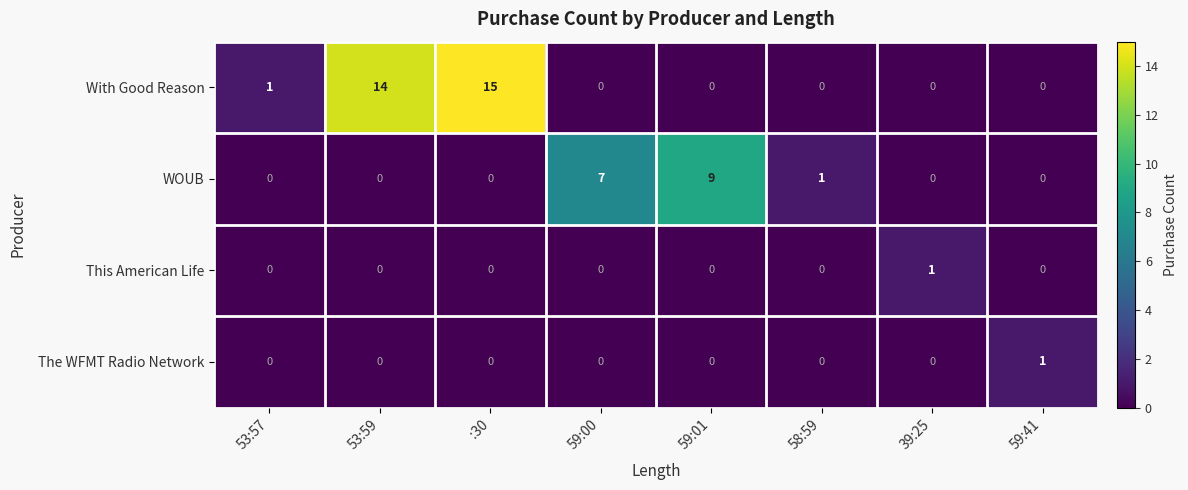

At which category is the sum across all series the highest?

:30